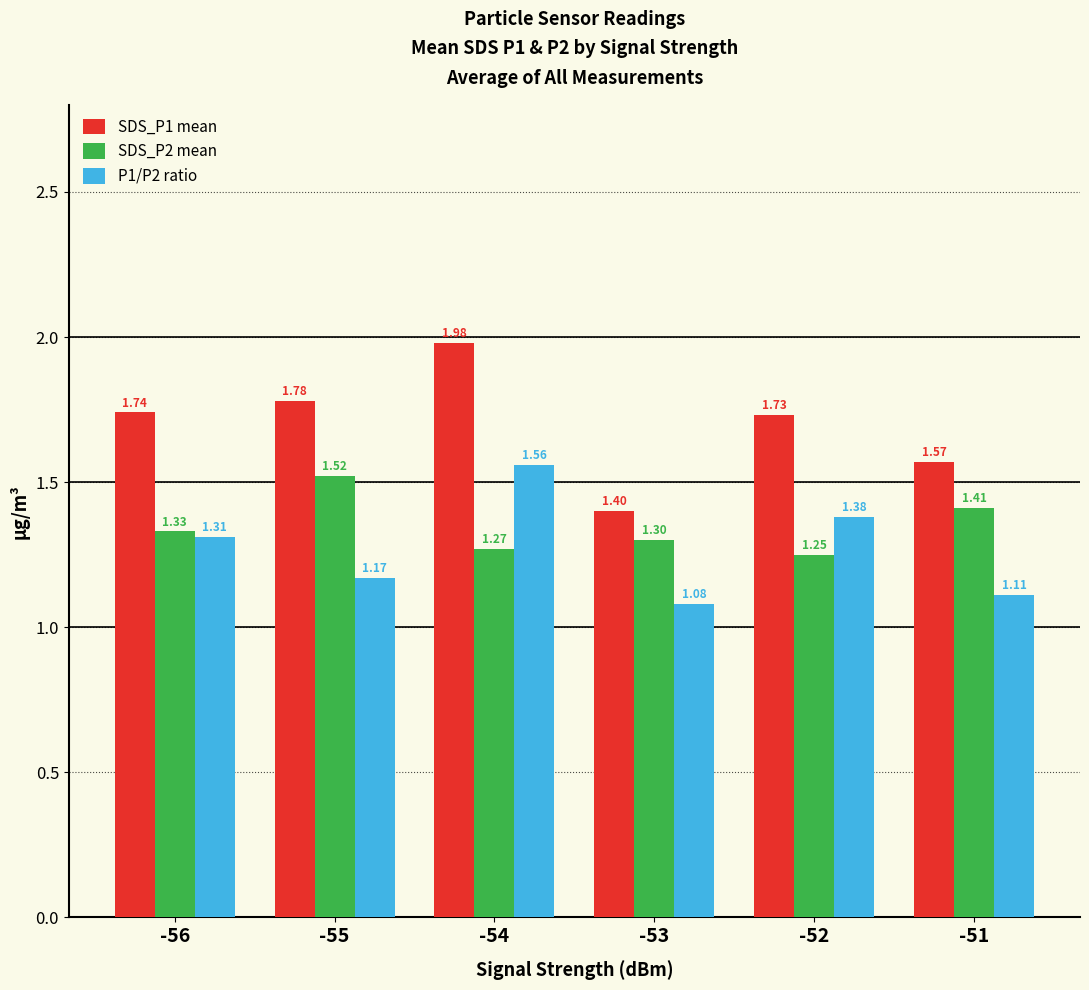

List the series in order of their overall mean, highest first.

SDS_P1 mean, SDS_P2 mean, P1/P2 ratio